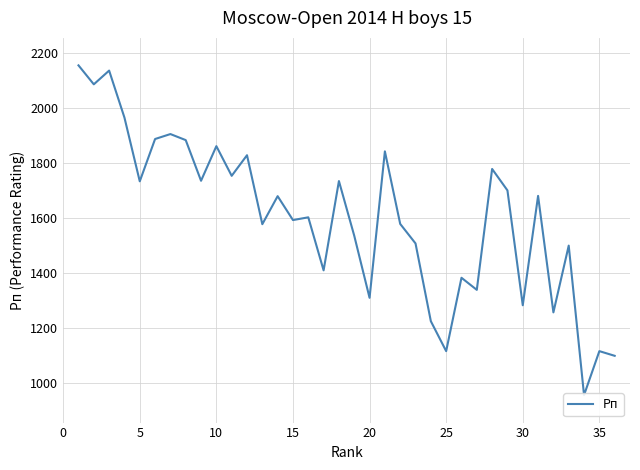

How many distinct data groups are displayed?

1